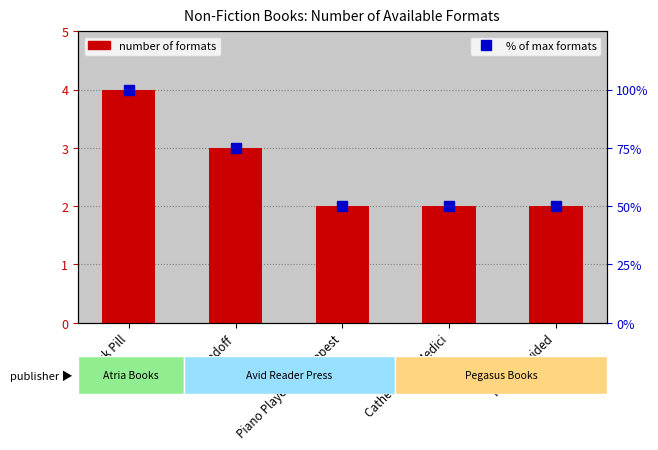

Rank the series by their average value, from lowest to highest.

Number of Formats, % of max formats